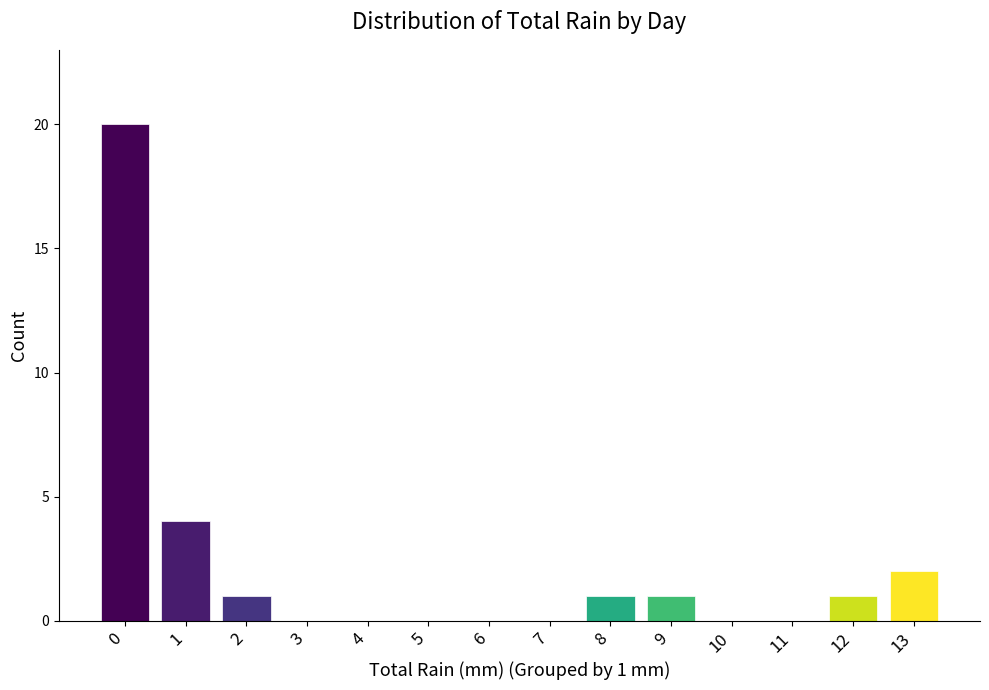

Reading right to left, list all the values displayed in this chart.

13=2	12=1	11=0	10=0	9=1	8=1	7=0	6=0	5=0	4=0	3=0	2=1	1=4	0=20